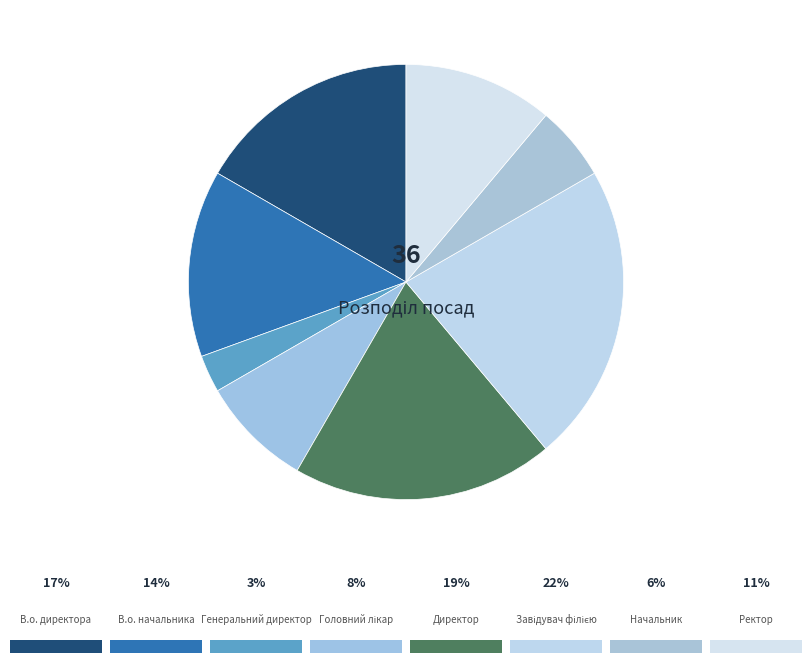

How many segments does this pie chart have?

8